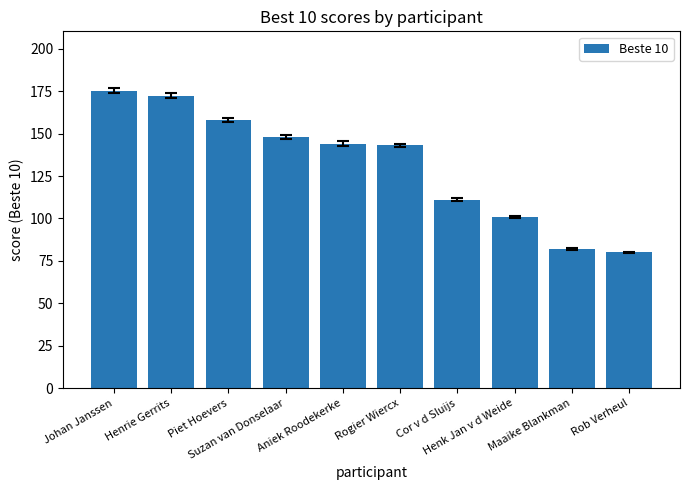

Reading left to right, what are all the values shown in this chart?

Johan Janssen=175.2	Henrie Gerrits=172.2	Piet Hoevers=158.0	Suzan van Donselaar=148.0	Aniek Roodekerke=144.1	Rogier Wiercx=143.0	Cor v d Sluijs=111.0	Henk Jan v d Weide=101.0	Maaike Blankman=82.0	Rob Verheul=80.0